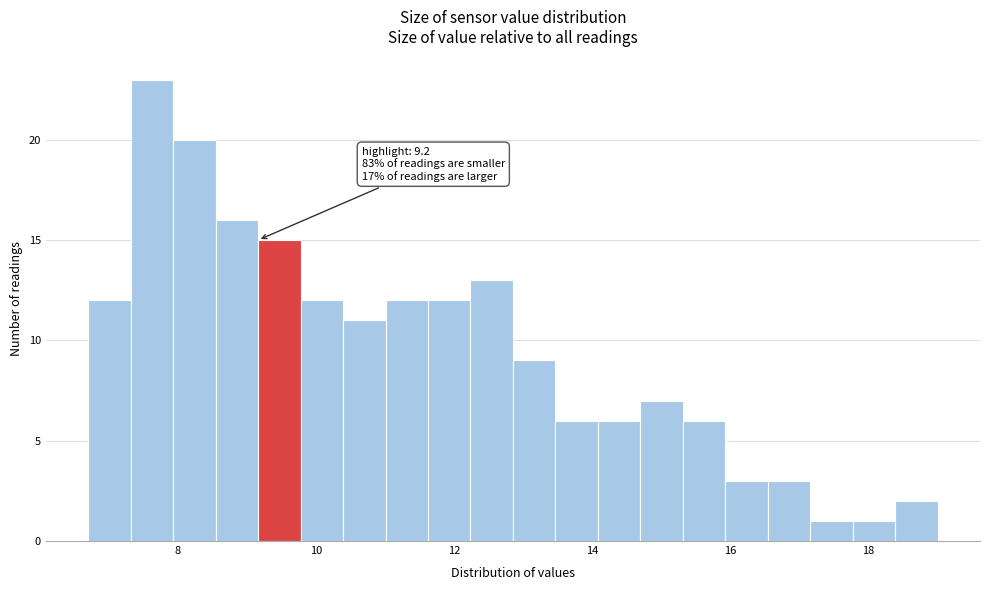

Around what value on the x-axis is the tallest bar? Give the approximate position of its centre, as read against the axis.

7.6